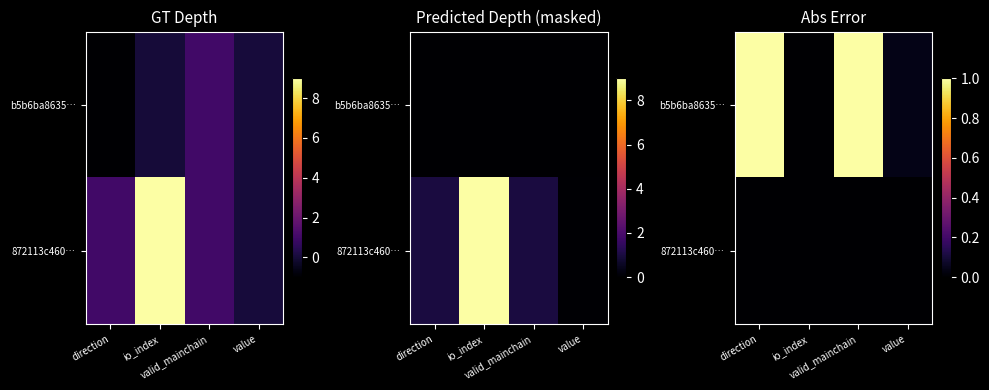

How many data points in b5b6ba8635… are less than 1?

2